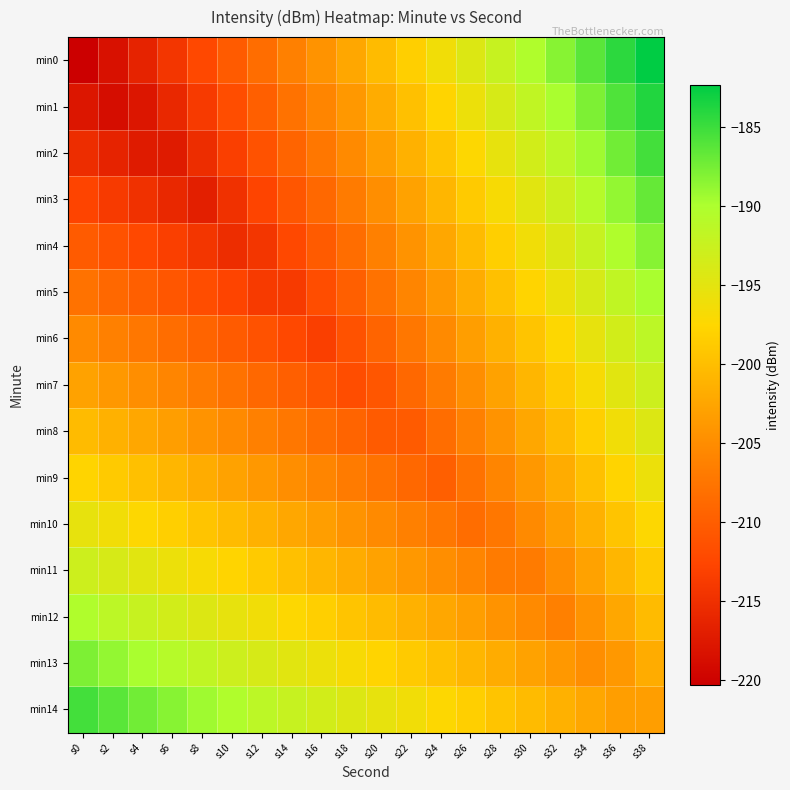

What is the spread (max minus min) of values at s6?

29.0